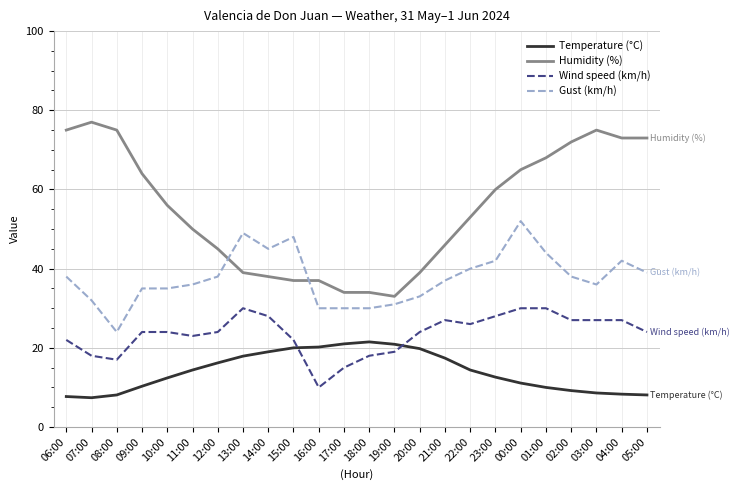

Which series has the largest total across all categories?

Humidity (%)